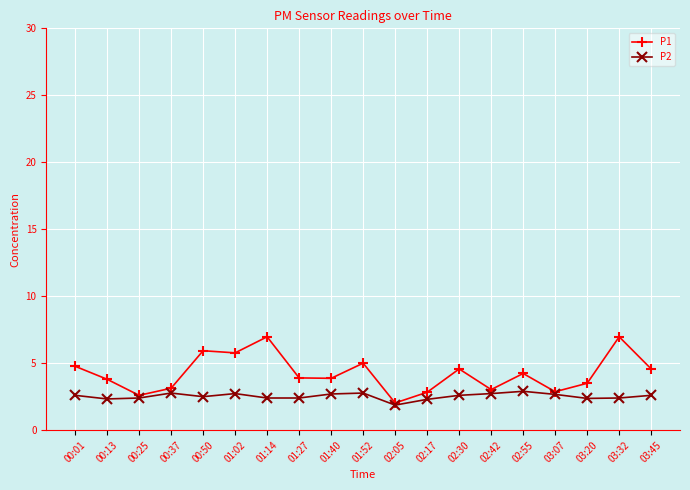

Which series has the largest total across all categories?

P1